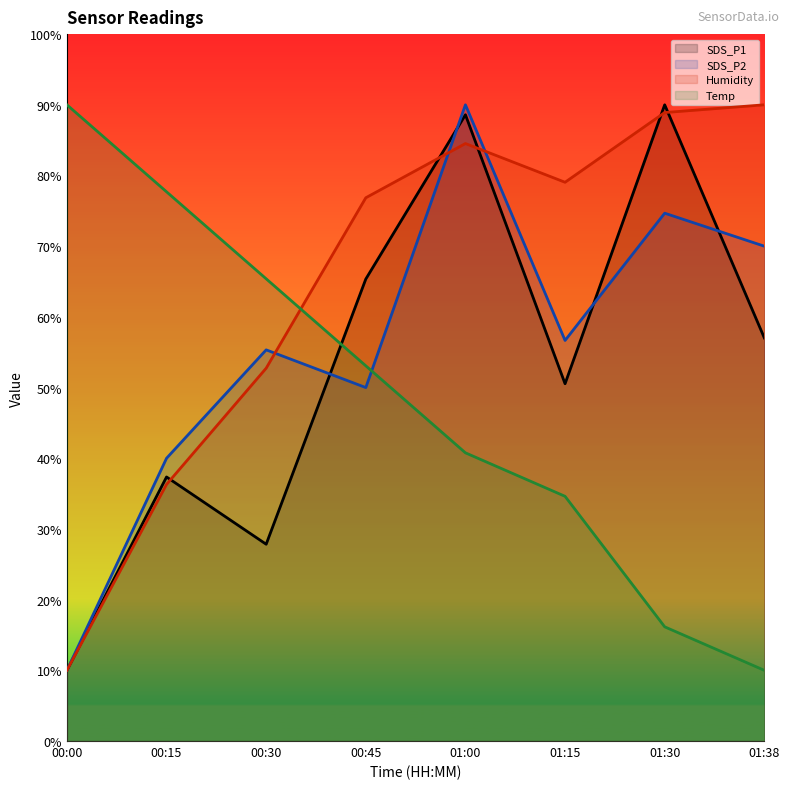

At which label is Humidity closest to 50?

00:30